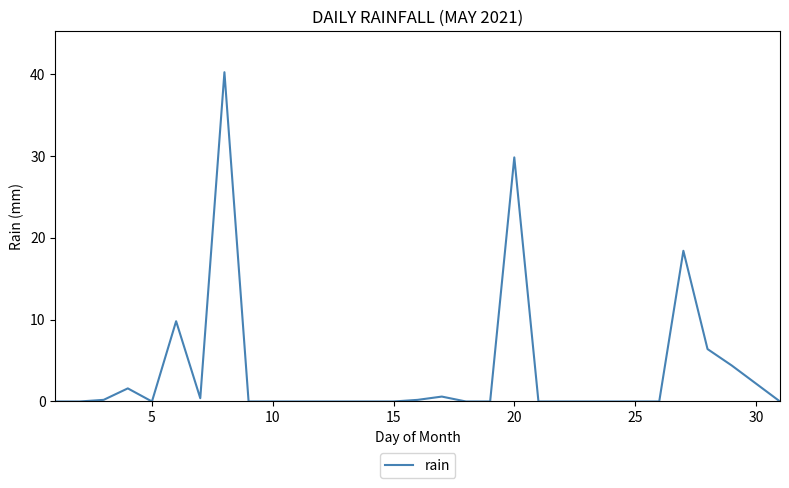

Reading left to right, extract all data points from this chart.

0.0	0.0	0.2	1.6	0.0	9.8	0.4	40.2	0.0	0.0	0.0	0.0	0.0	0.0	0.0	0.2	0.6	0.0	0.0	29.8	0.0	0.0	0.0	0.0	0.0	0.0	18.4	6.4	4.4	2.2	0.0